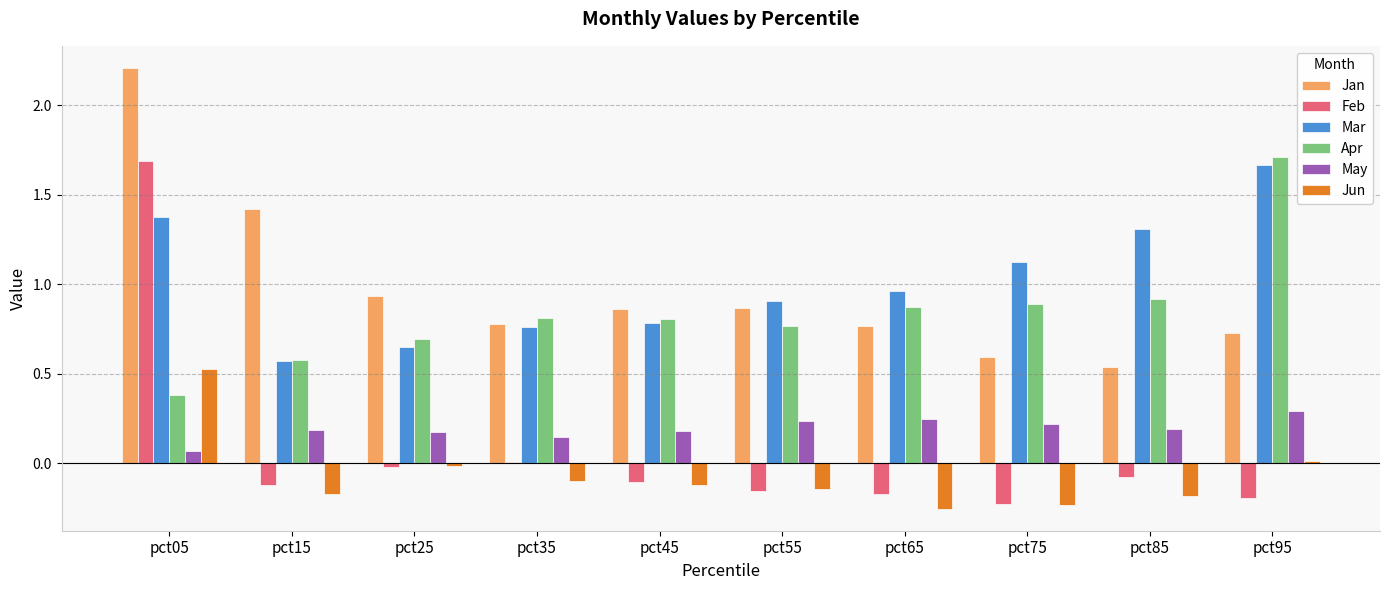

What is the sum of all Jun values?

-0.7